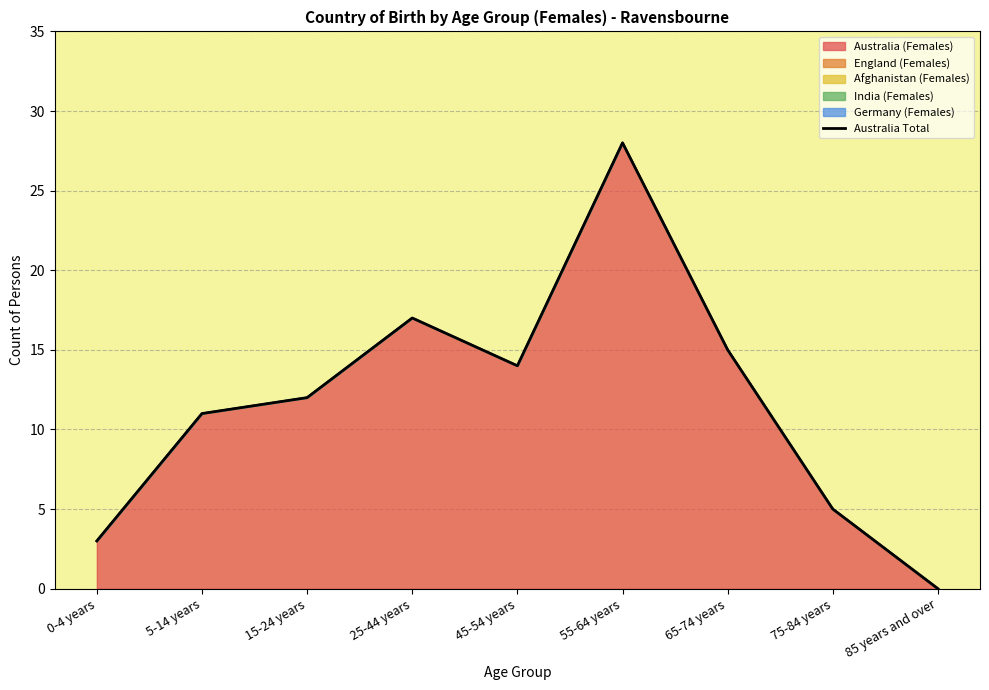

What is the change in value from 25-44 years to 65-74 years?

-2